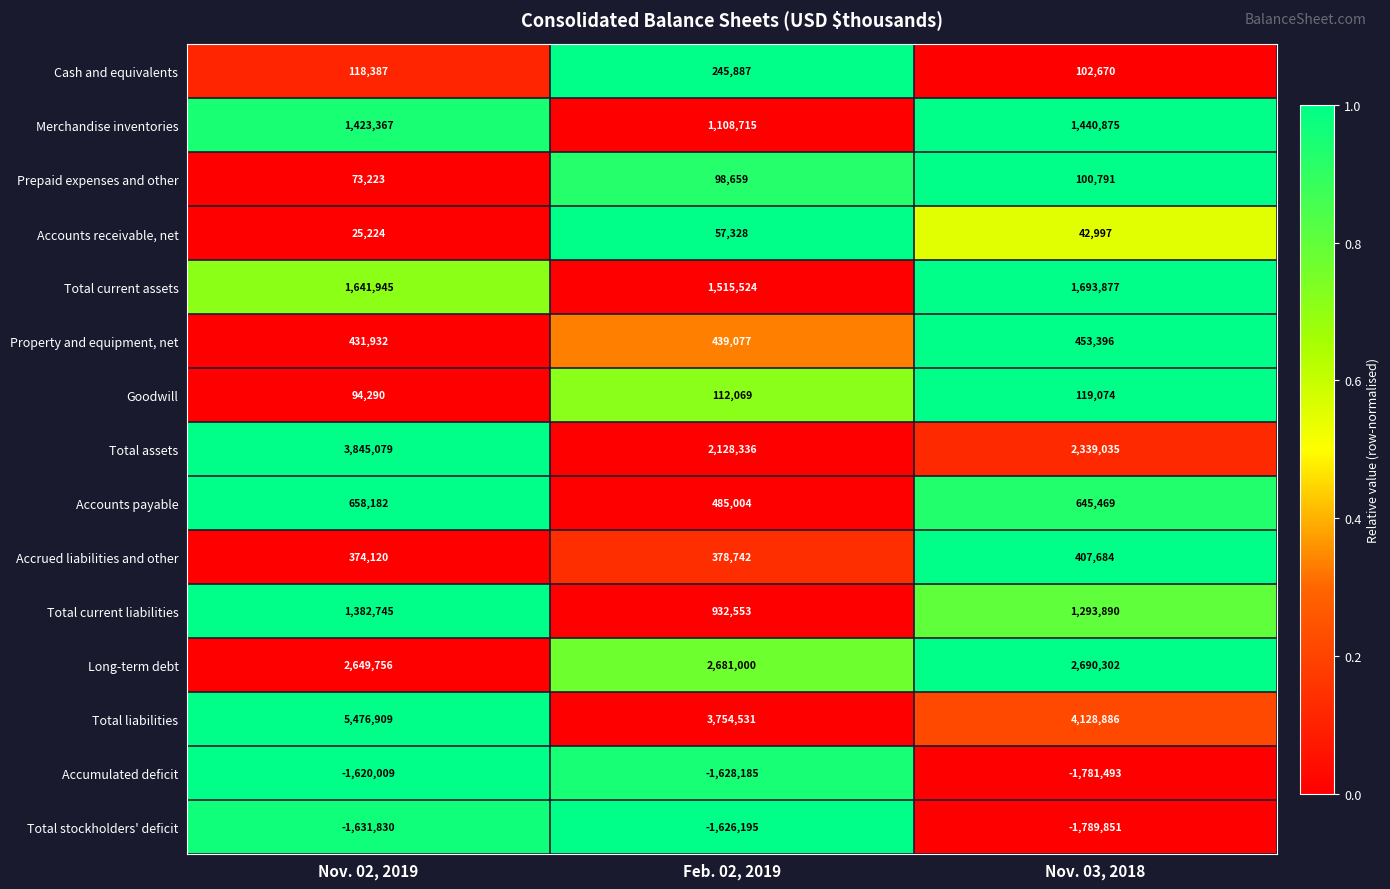

At Nov. 03, 2018, list the series in order from smallest to largest.

Total stockholders' deficit, Accumulated deficit, Accounts receivable, net, Prepaid expenses and other, Cash and equivalents, Goodwill, Accrued liabilities and other, Property and equipment, net, Accounts payable, Total current liabilities, Merchandise inventories, Total current assets, Total assets, Long-term debt, Total liabilities